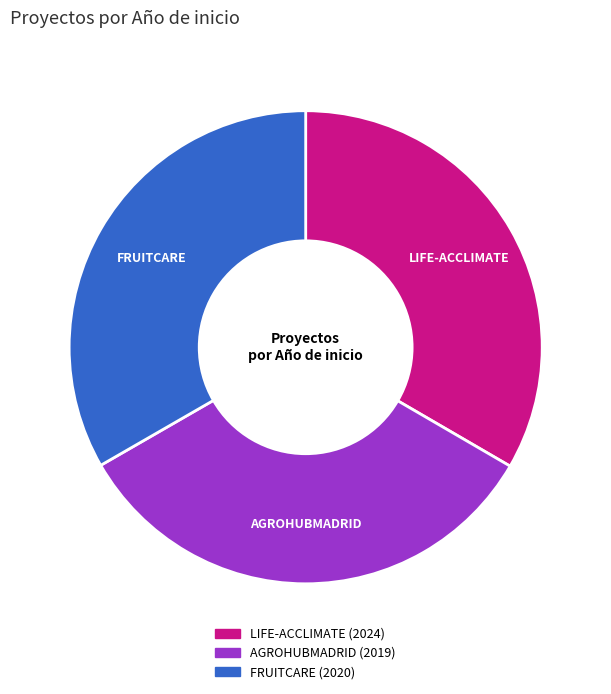

Is it true that AGROHUBMADRID is 26% of the pie?

False